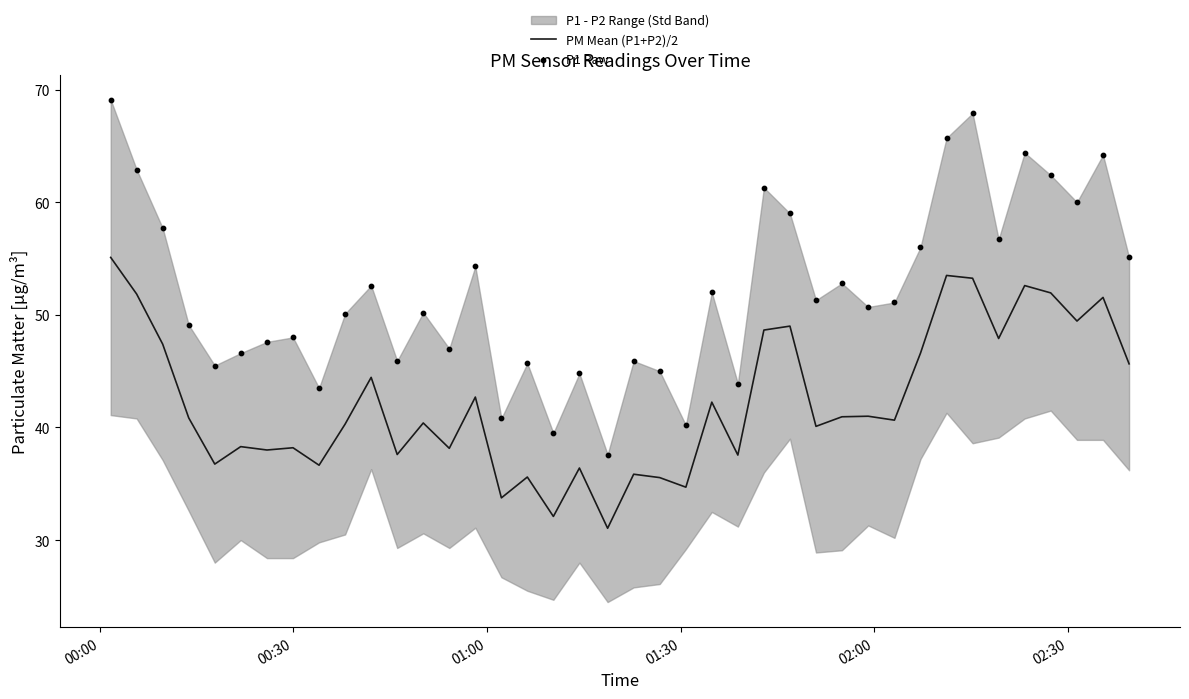

Which series has the largest total across all categories?

P1 Raw